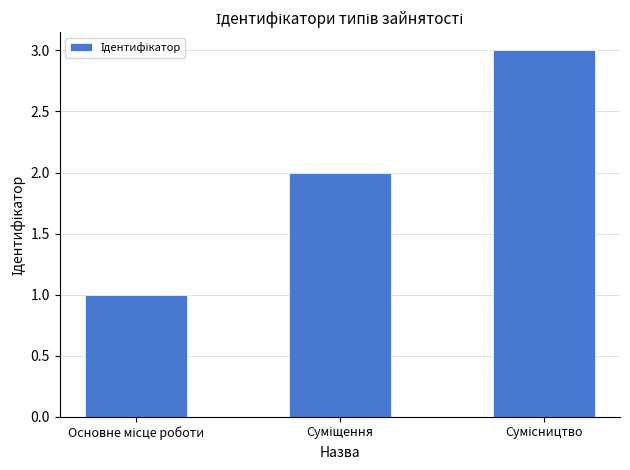

What is the maximum value shown in the chart?

3